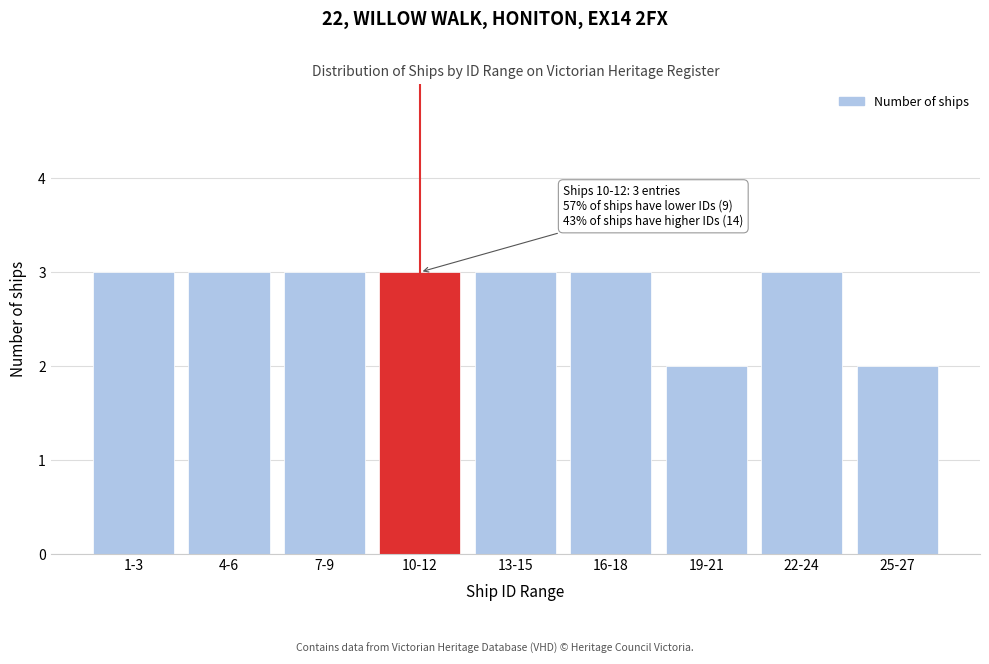

Reading left to right, extract all data points from this chart.

1-3=3	4-6=3	7-9=3	10-12=3	13-15=3	16-18=3	19-21=2	22-24=3	25-27=2